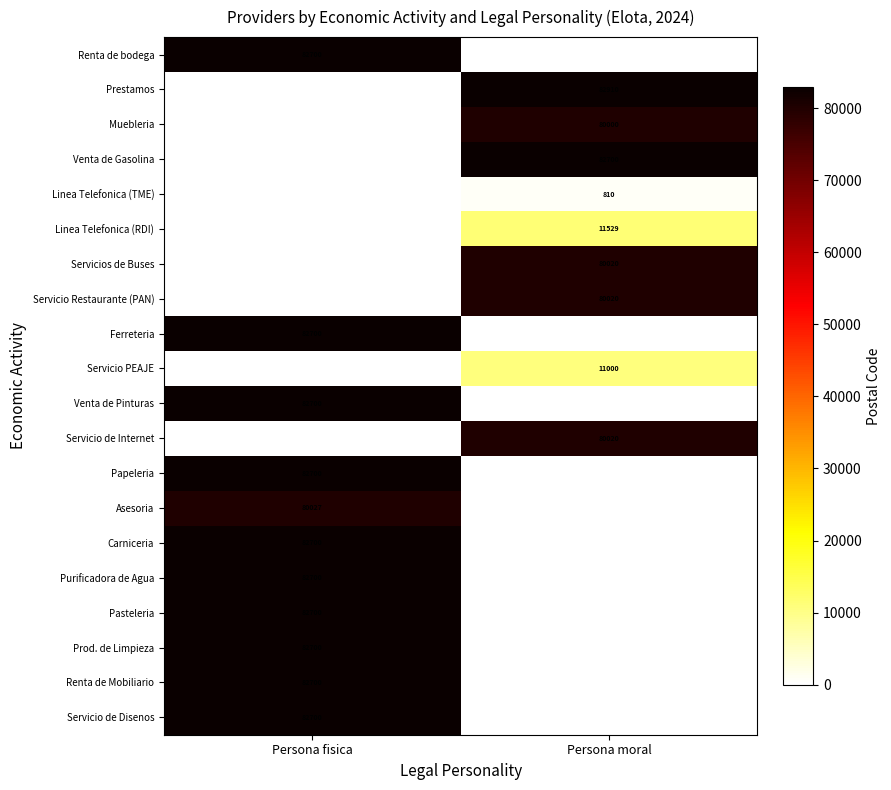

The Linea Telefonica (TME) series shows 1183 at Persona moral. True or false?

False